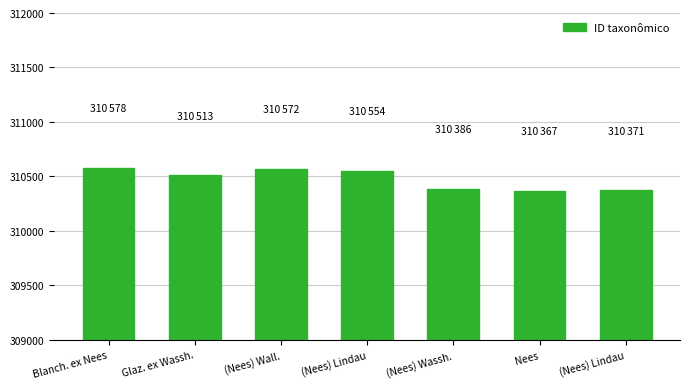

What is the difference between the maximum and minimum values?

211